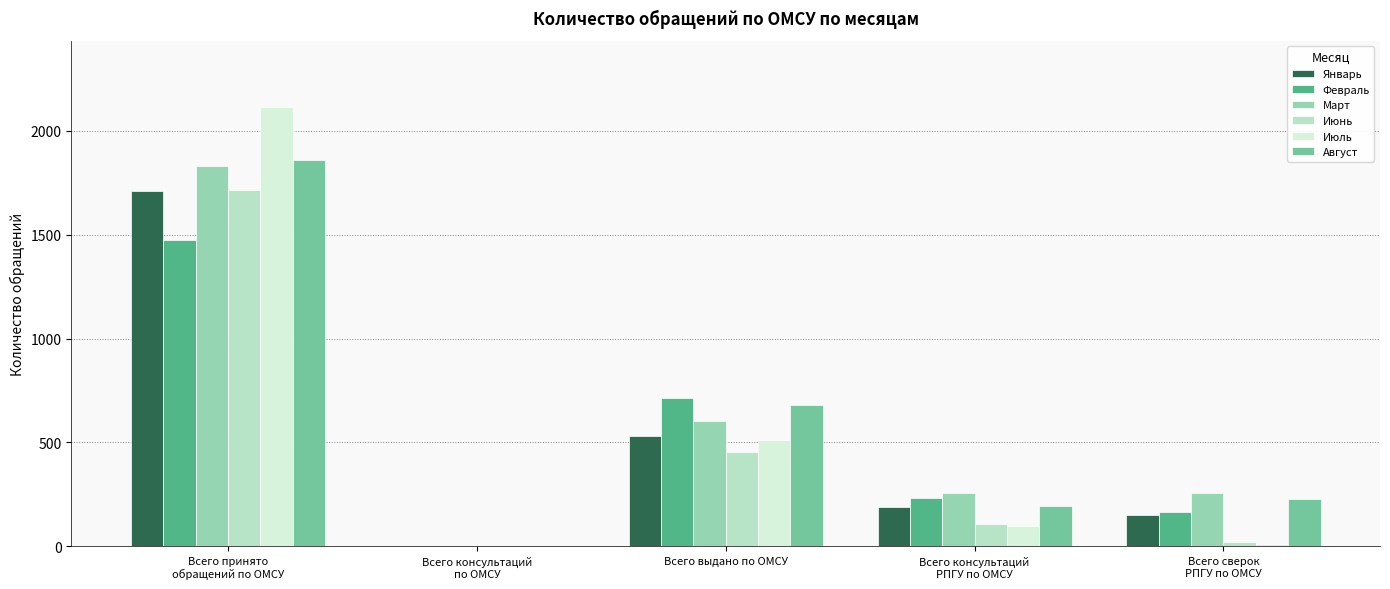

What is the maximum value for Январь?

1709